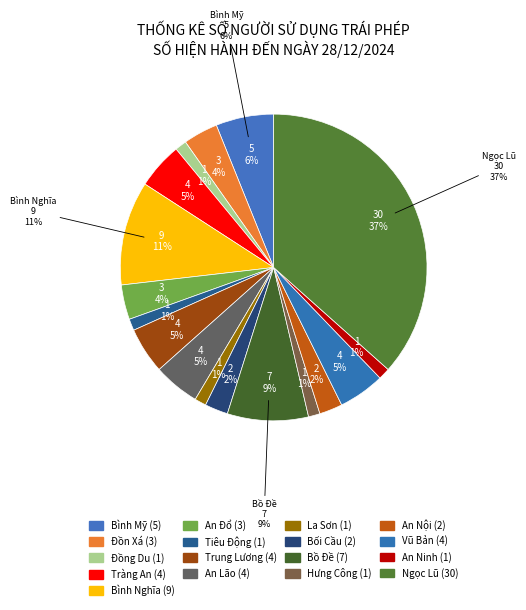

To the nearest percent, what is the combined percentage of Bình Mỹ and Tiêu Động?

7%